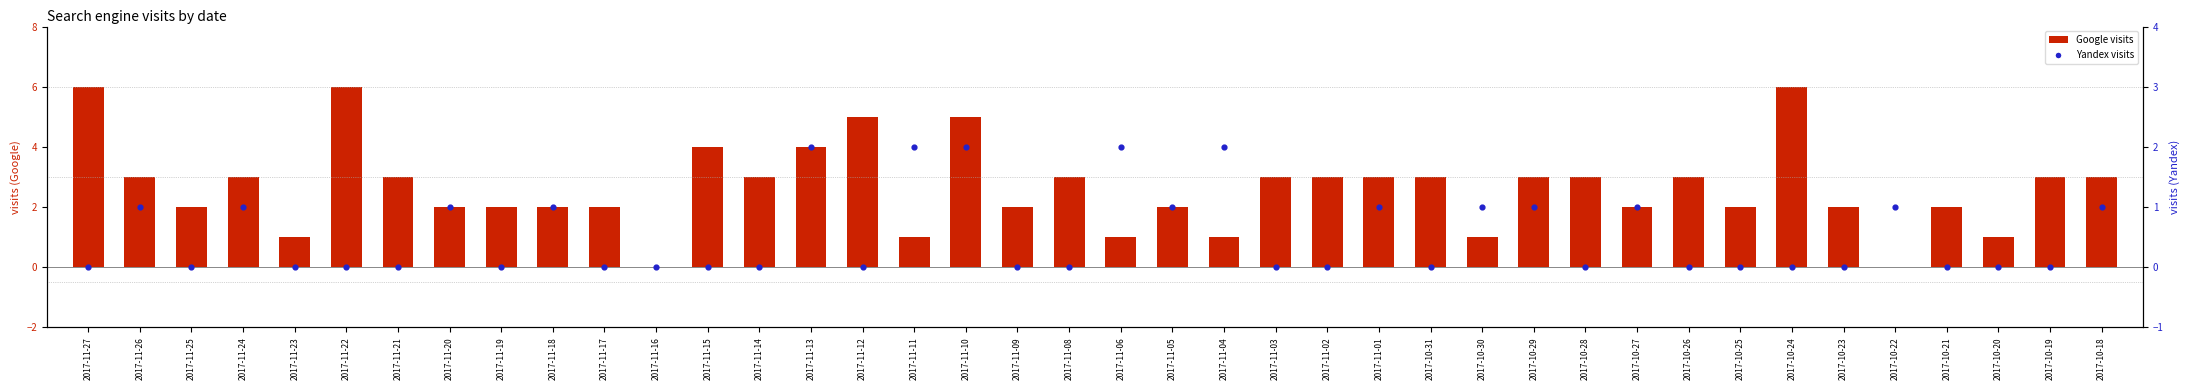

What are all the series names shown in the legend?

Google, Yandex